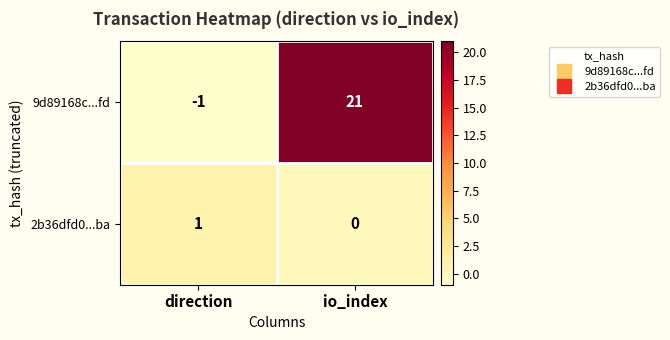

Rank the series by their maximum value, from highest to lowest.

9d89168c...fd, 2b36dfd0...ba